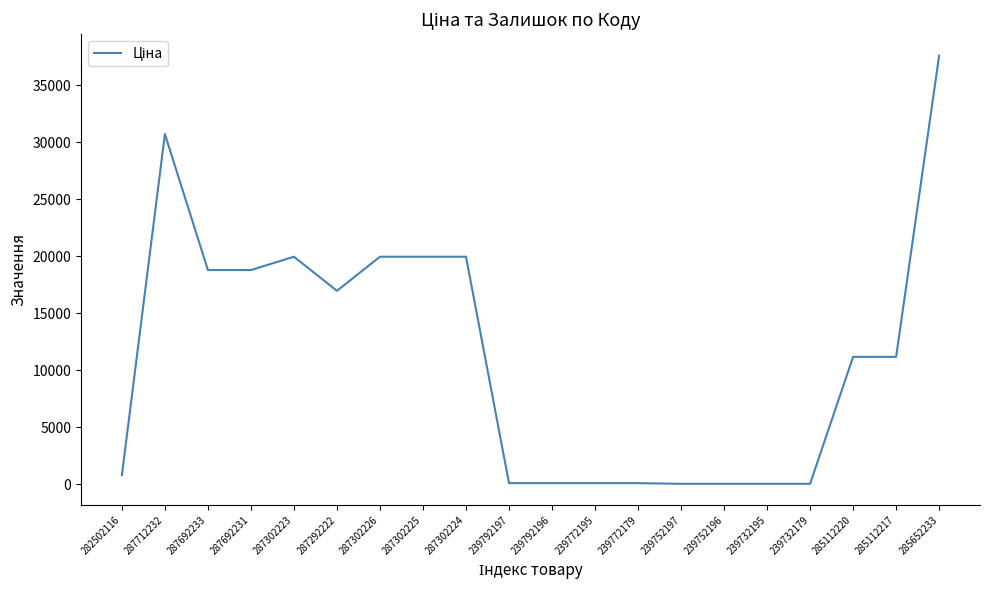

Is it true that the value at 287302224 is 27391.5?

False